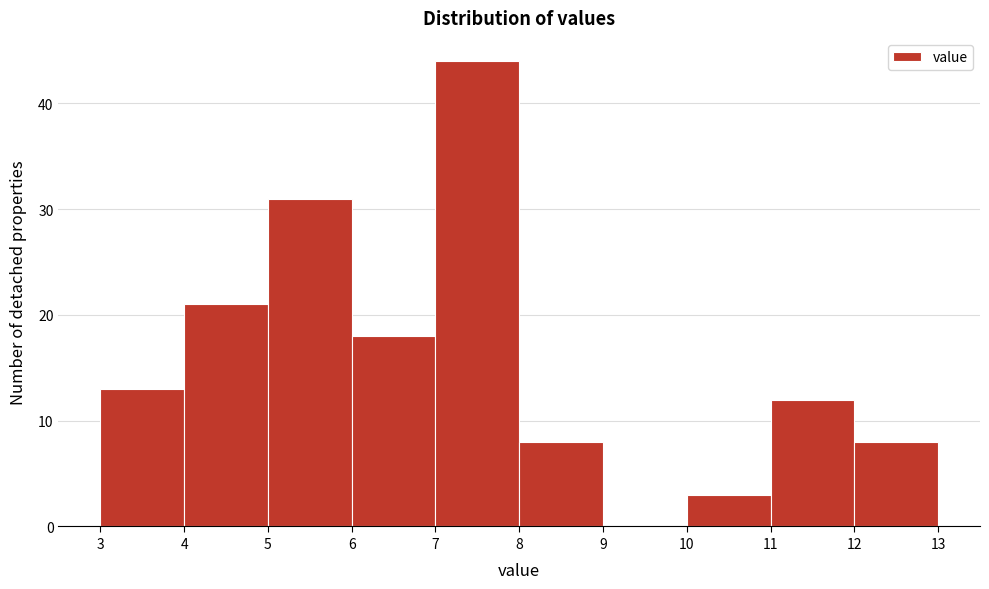

What is the height of the bar covering 12 to 13 on the x-axis? The values are not printed on the chart, so give them approximately, as read against the axis.

8